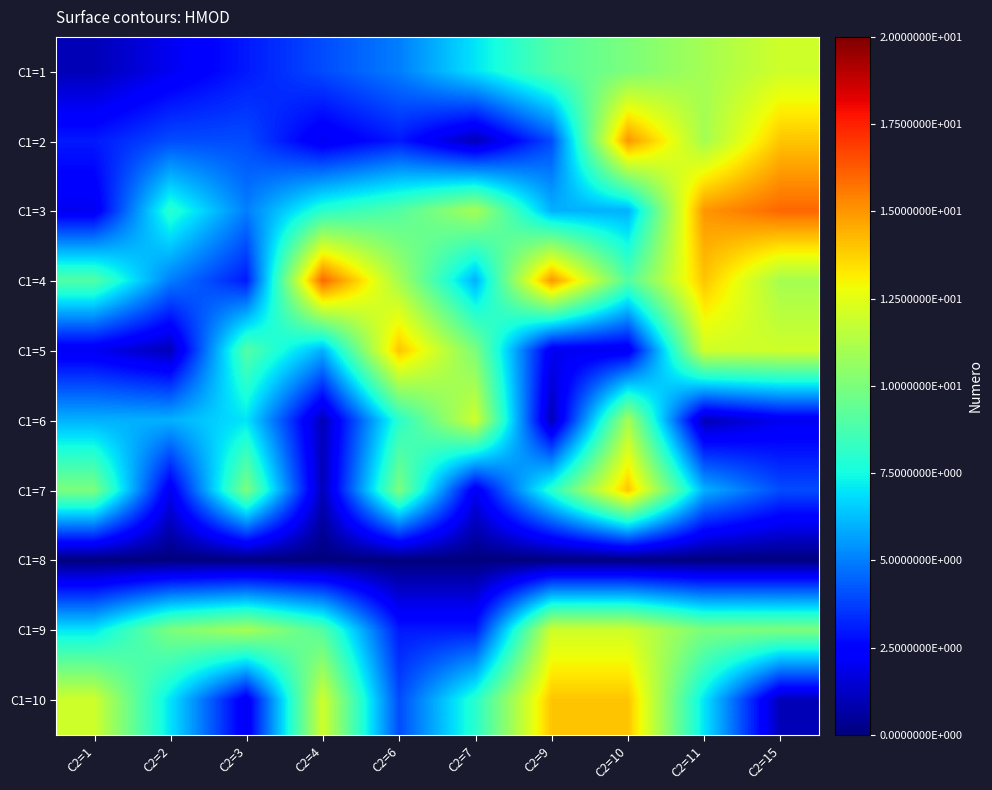

What is the difference between the highest and lowest values at C2=9?

15